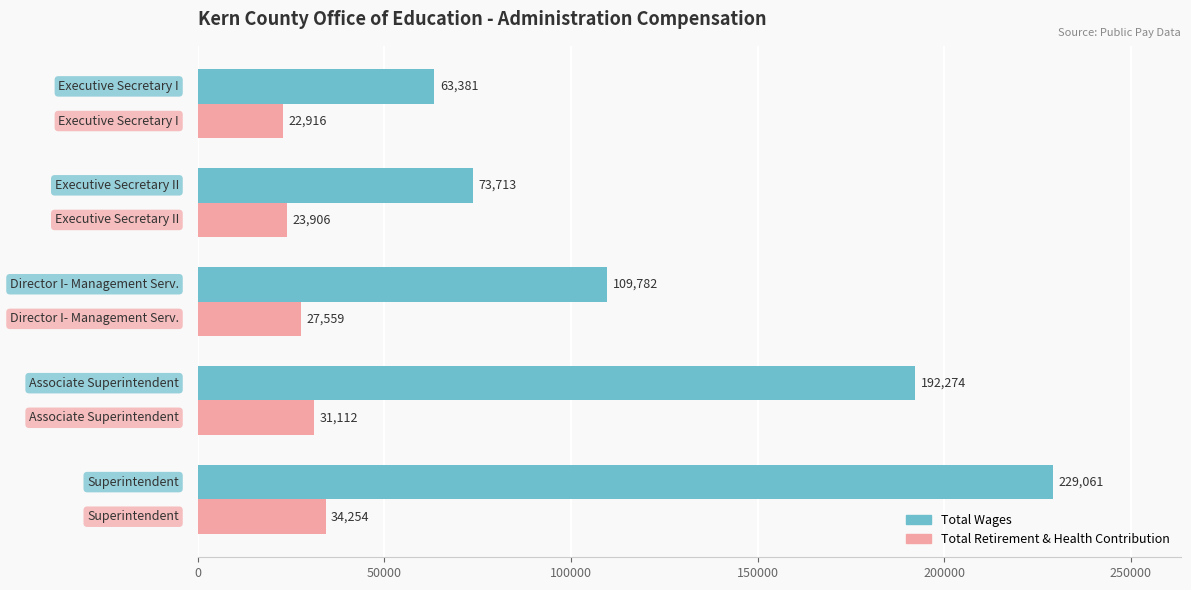

How many categories are shown in the chart?

5